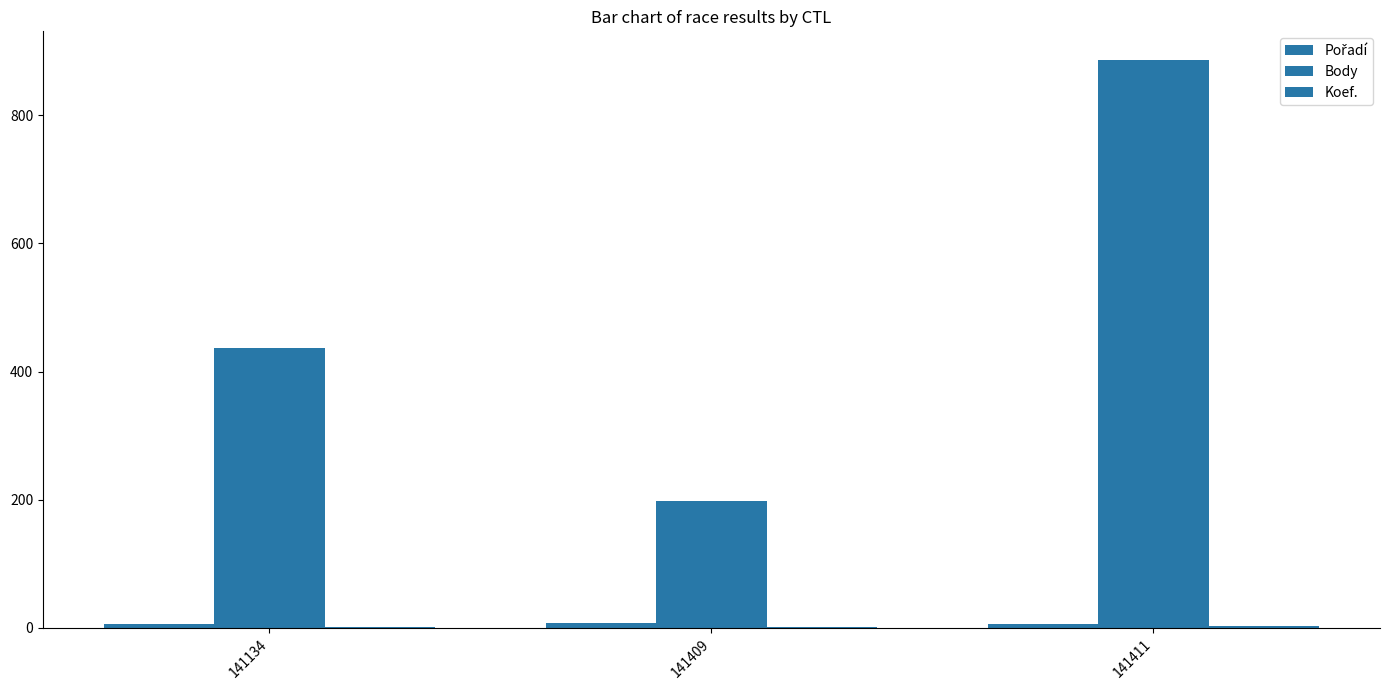

At which label does Koef. reach its peak?

141411